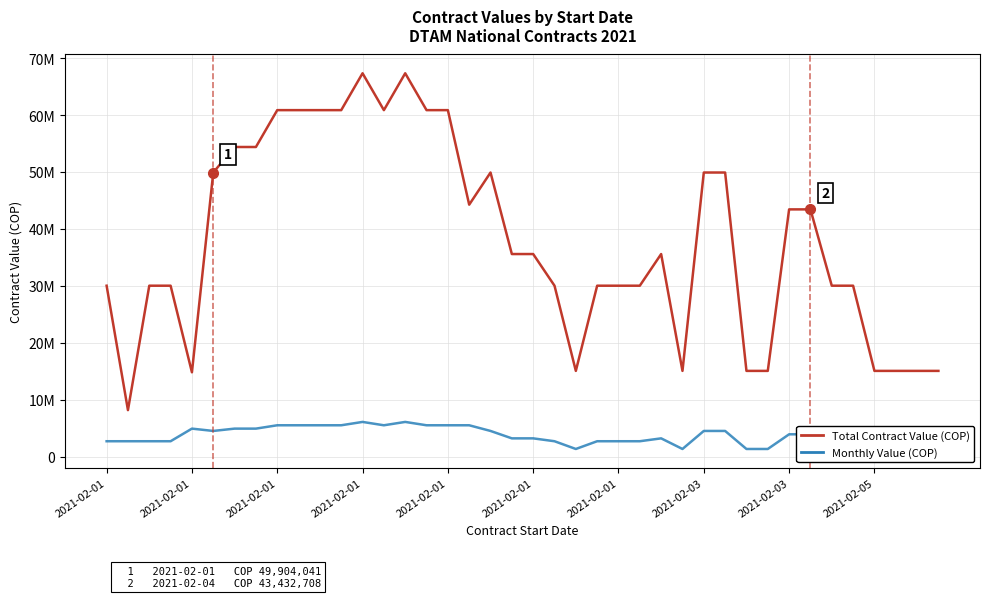

What is the sum of all Monthly Value (COP) values?

145354651